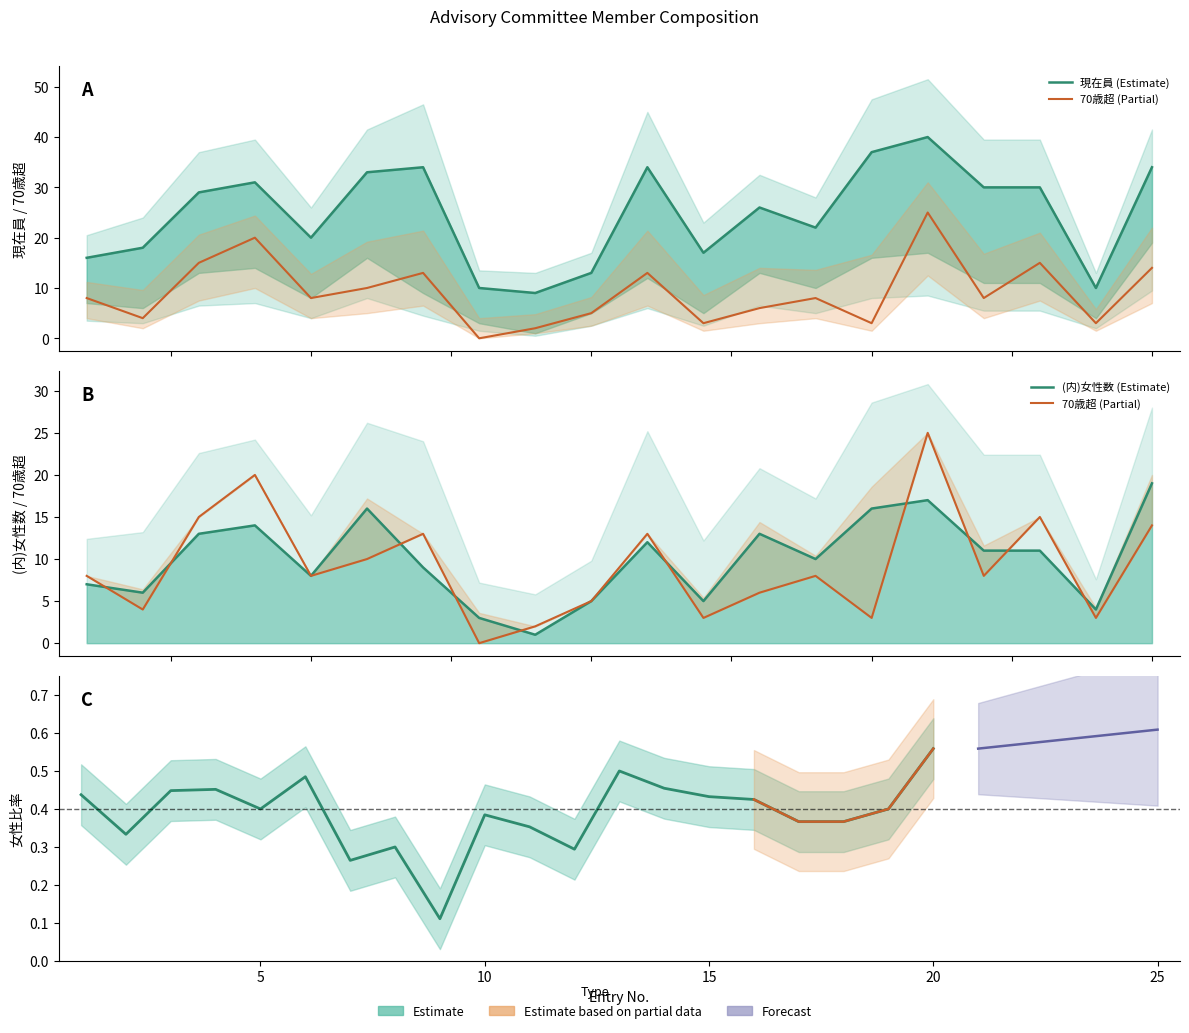

Reading right to left, list all the values displayed in this chart.

現在員: 20=34	19=10	18=30	17=30	16=40	15=37	14=22	13=26	12=17	11=34	10=13	9=9	8=10	7=34	6=33	5=20	4=31	3=29	2=18	1=16
(内)女性数: 20=19	19=4	18=11	17=11	16=17	15=16	14=10	13=13	12=5	11=12	10=5	9=1	8=3	7=9	6=16	5=8	4=14	3=13	2=6	1=7
70歳超: 20=14	19=3	18=15	17=8	16=25	15=3	14=8	13=6	12=3	11=13	10=5	9=2	8=0	7=13	6=10	5=8	4=20	3=15	2=4	1=8